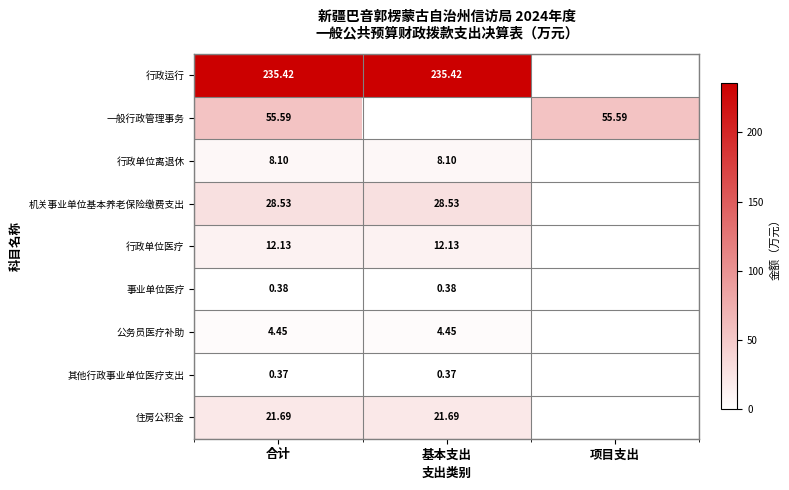

Is the value of 行政单位离退休 at 合计 greater than the value of 一般行政管理事务 at 项目支出?

No